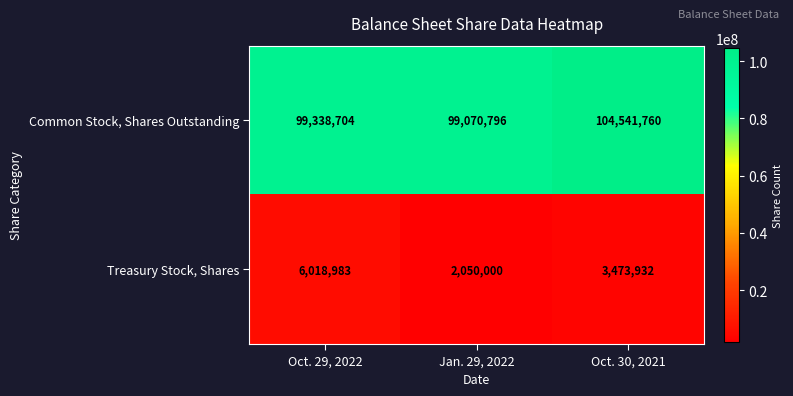

Reading left to right, extract all data points from this chart.

Common Stock, Shares Outstanding: Oct. 29, 2022=99338704	Jan. 29, 2022=99070796	Oct. 30, 2021=104541760
Treasury Stock, Shares: Oct. 29, 2022=6018983	Jan. 29, 2022=2050000	Oct. 30, 2021=3473932